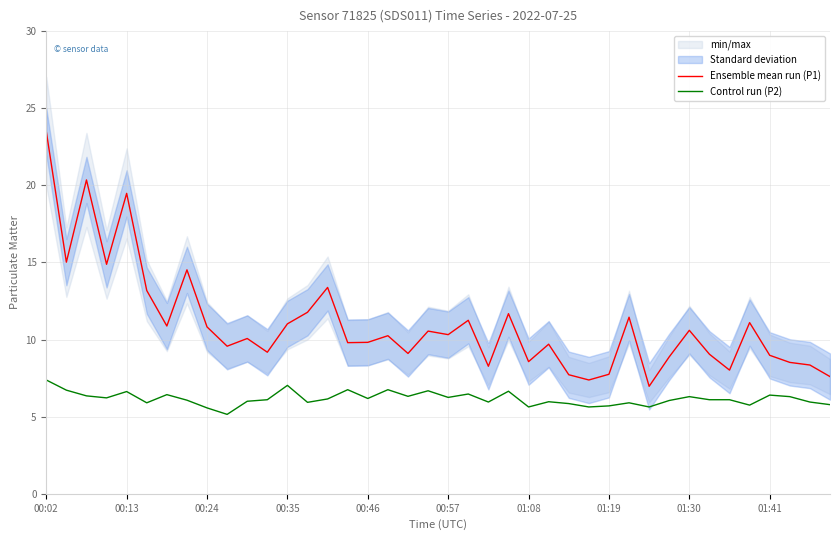

True or false: Ensemble mean run (P1) and Control run (P2) cross at least once.

False